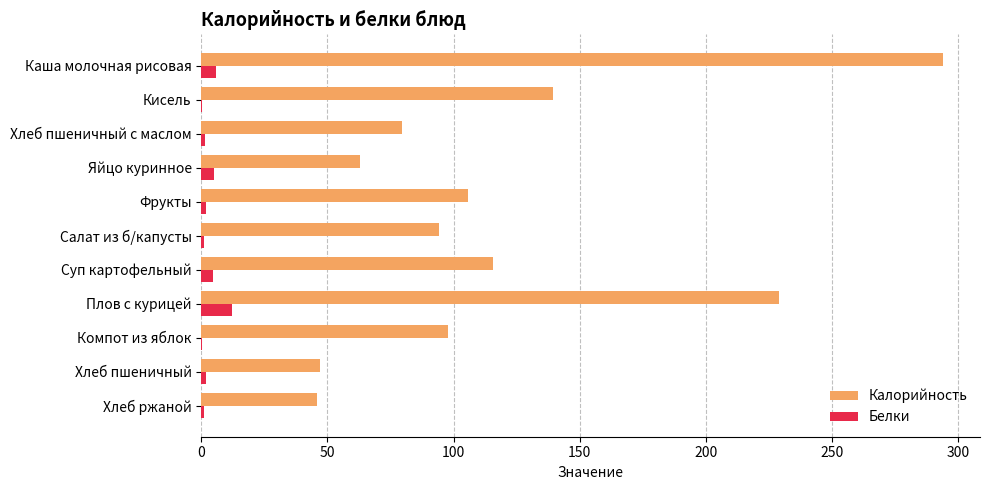

What is the highest value of the Калорийность series?

294.0